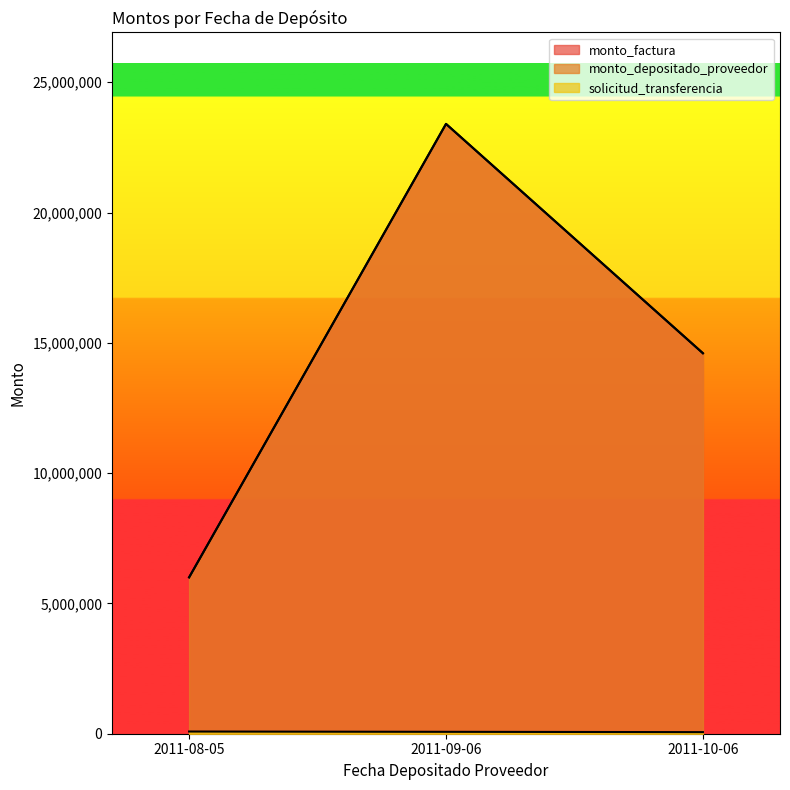

What is the difference between the maximum and minimum values in the solicitud_transferencia series?

23538